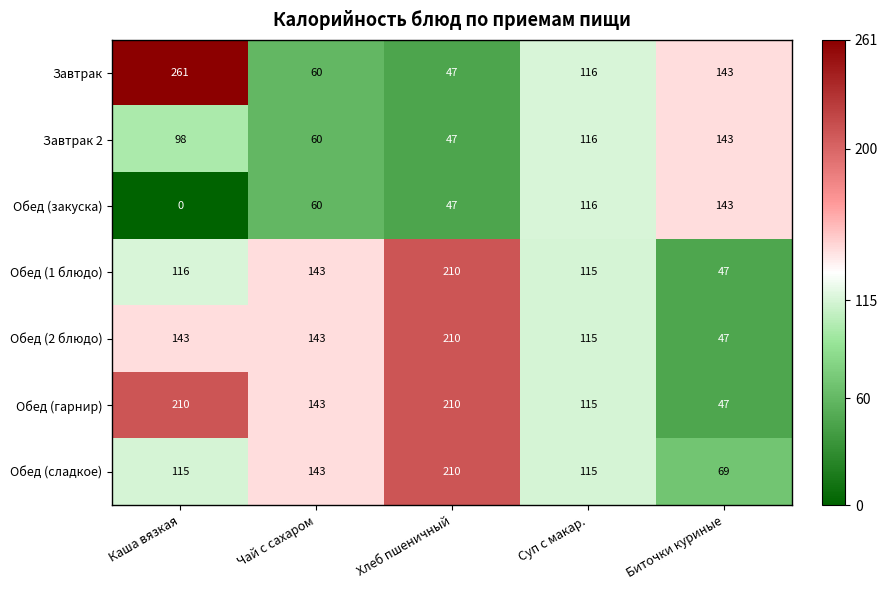

Read the Завтрак 2 value at Биточки куриные, to the nearest 5.

145